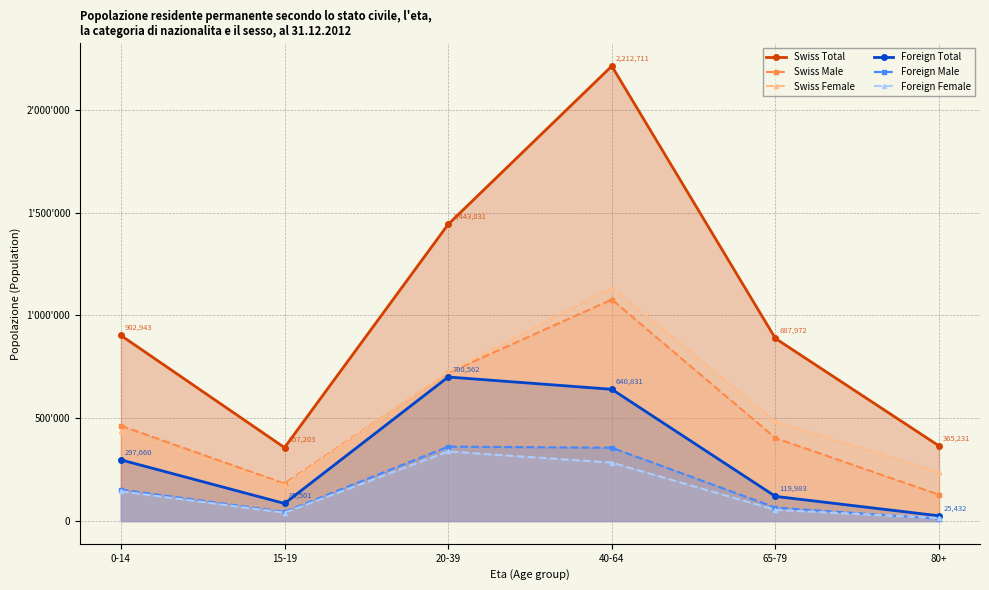

What are all the series names shown in the legend?

Swiss Total, Swiss Male, Swiss Female, Foreign Total, Foreign Male, Foreign Female